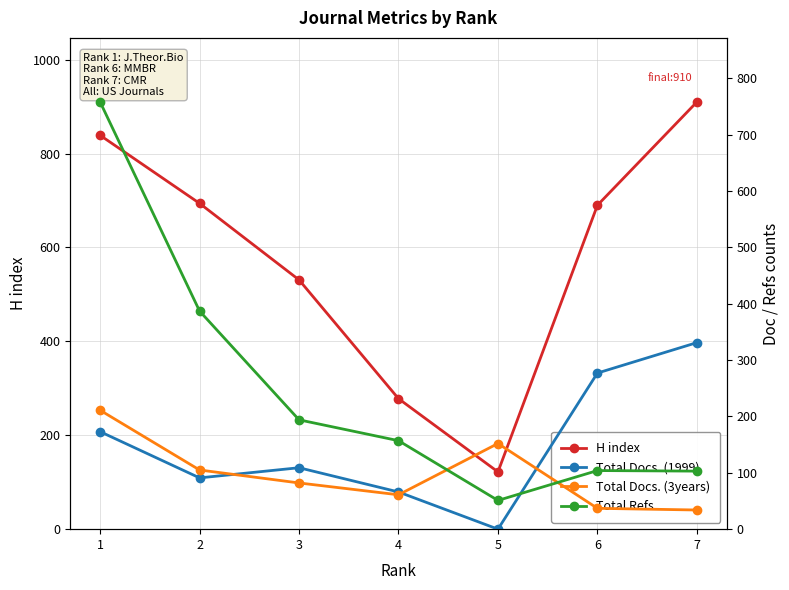

Where is the first local minimum for Total Docs. (1999)?

2